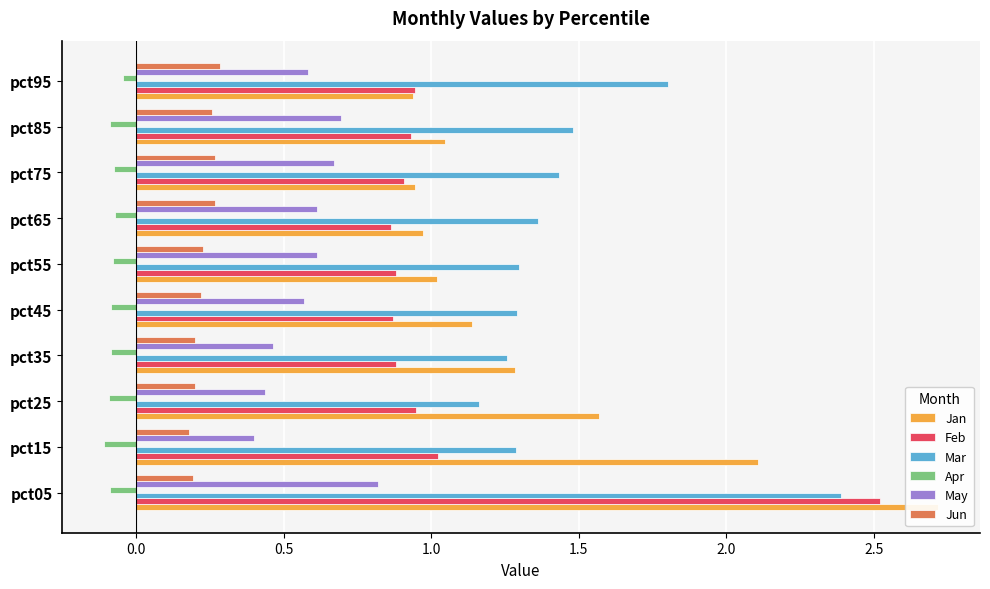

Is the value of Jan at pct25 greater than the value of May at pct95?

Yes